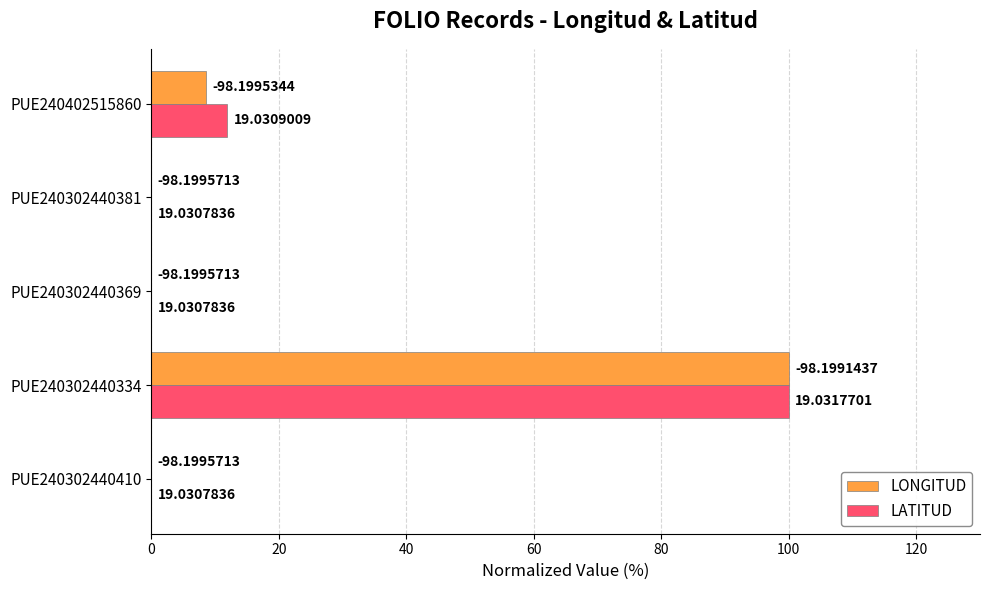

At how many categories does at least one series exceed 7?

2